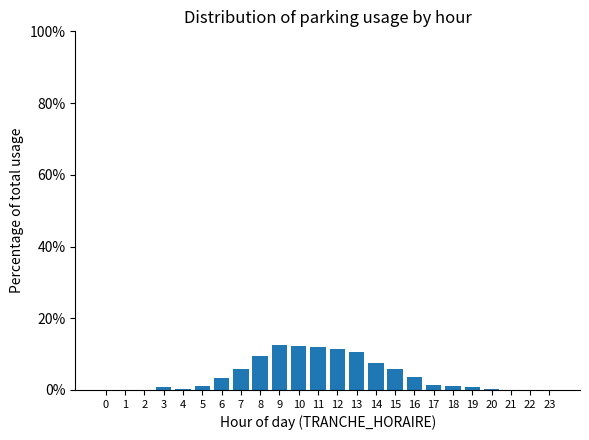

What is the sum of all values?

100.0